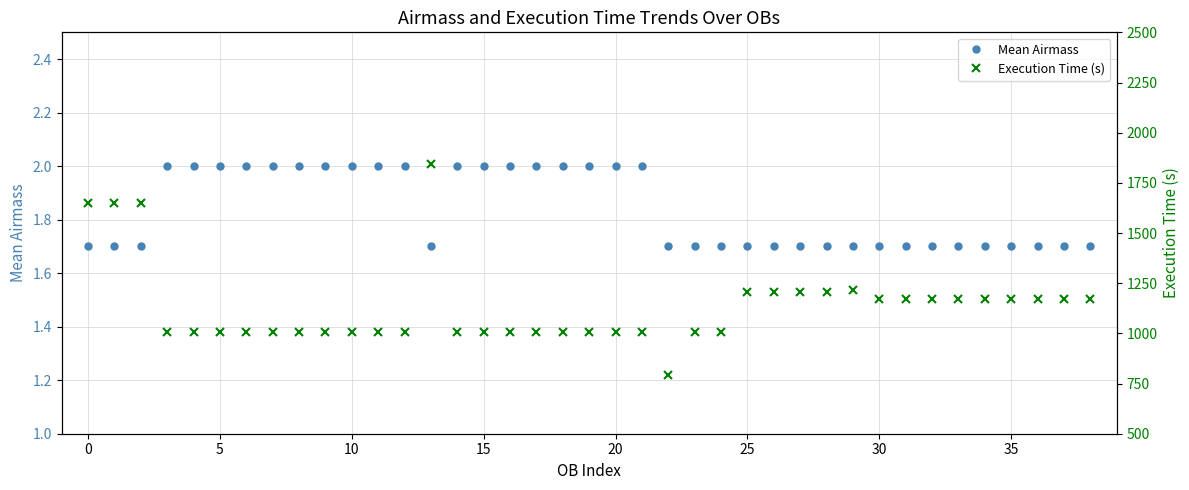

The Mean Airmass series shows 1.7 at 31. True or false?

True